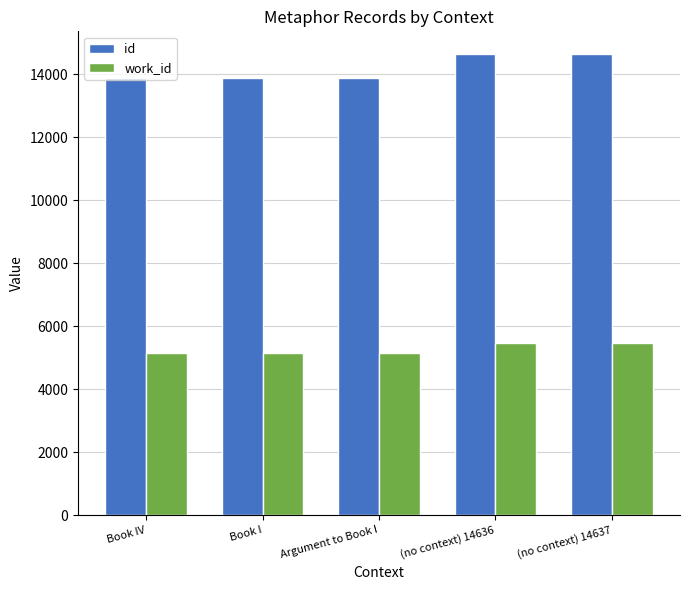

At how many categories does at least one series exceed 13084?

5